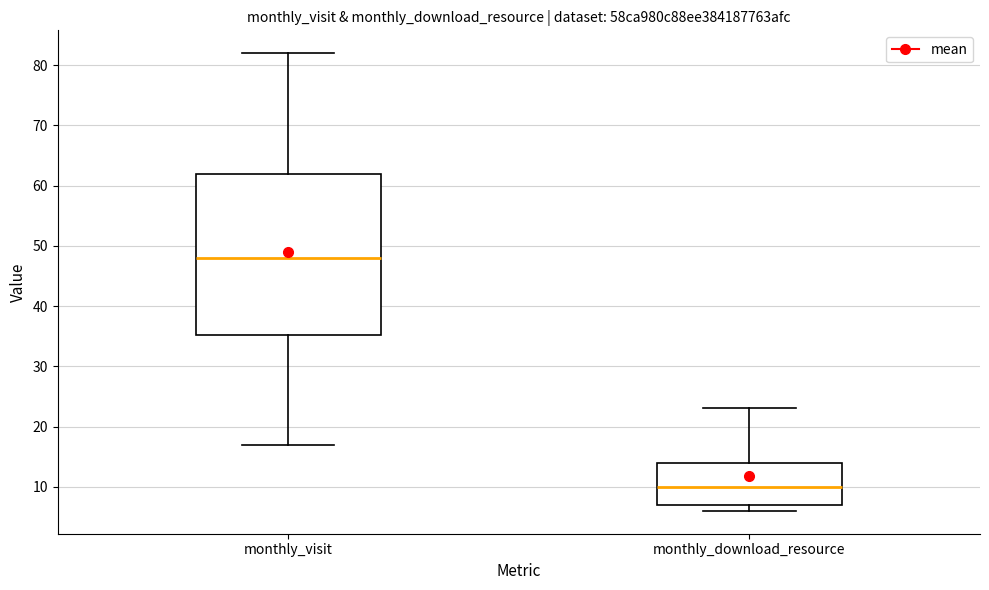

Reading left to right, transcribe this box plot: for each box, give where its median line is, the range the box spans, and where its two whiskers end, as read against the y-axis. The values are not printed on the chart, so give them approximately, as read against the axis.

monthly_visit: median 48, box 35 to 62, whiskers 17 to 82
monthly_download_resource: median 10, box 7 to 14, whiskers 6 to 23